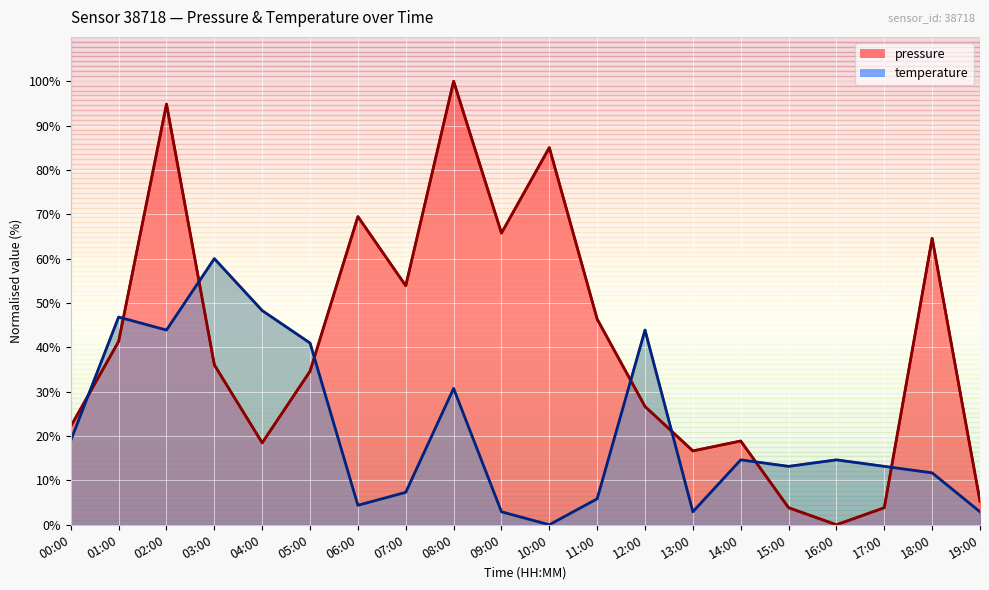

Between 15:00 and 18:00, which is larger?

18:00